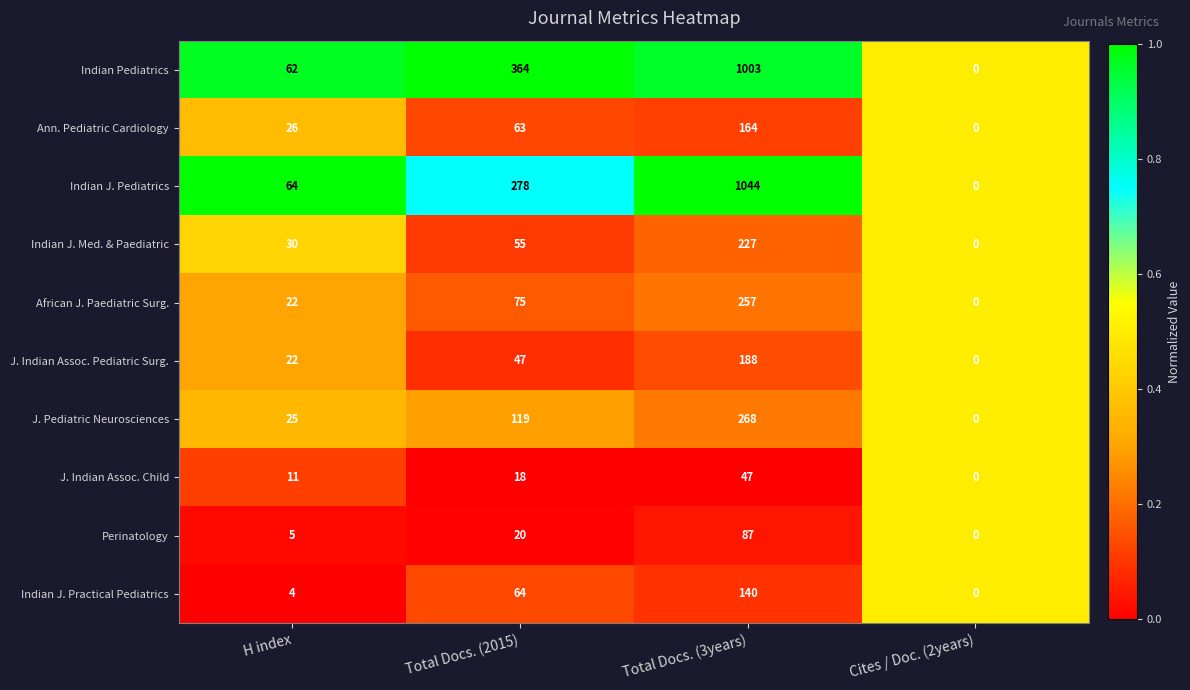

What is the approximate value of J. Indian Assoc. Child at Total Docs. (2015), to the nearest 10?

20